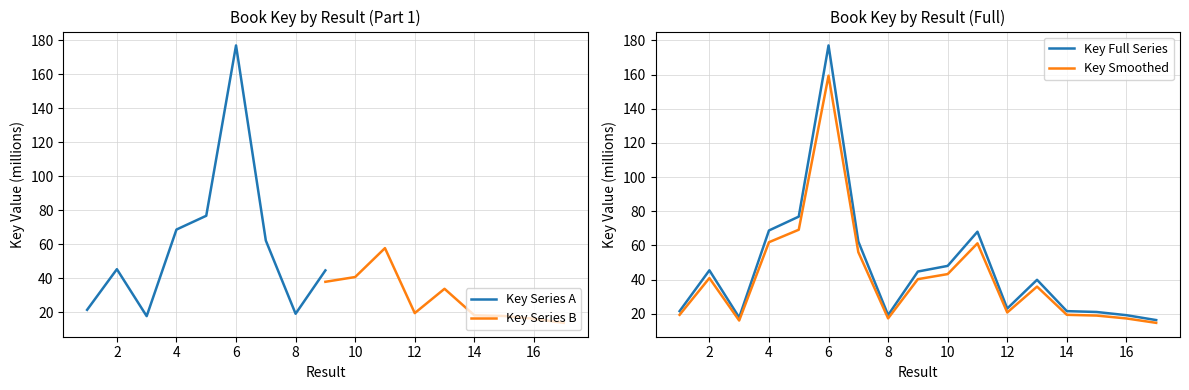

The chart shows a value of 37.3 at 12. True or false?

False